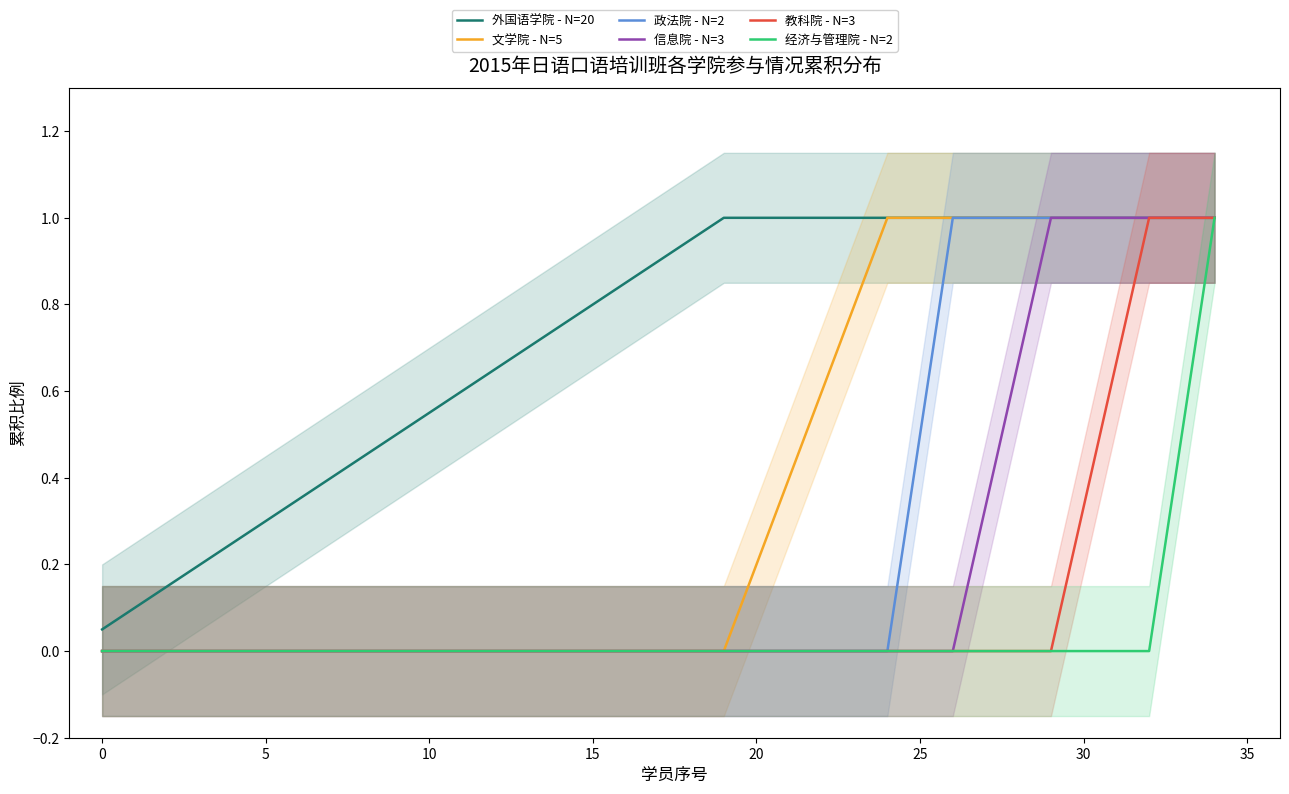

Does the chart have visible grid lines?

No